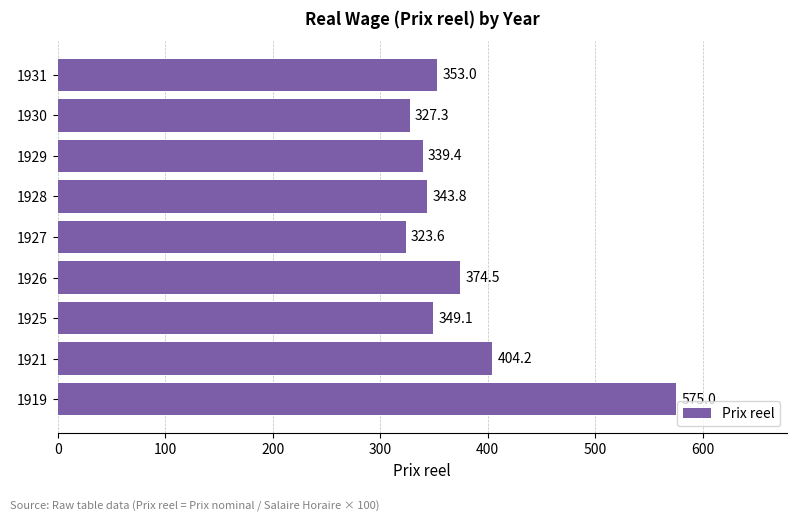

What is the greatest value displayed?

575.0